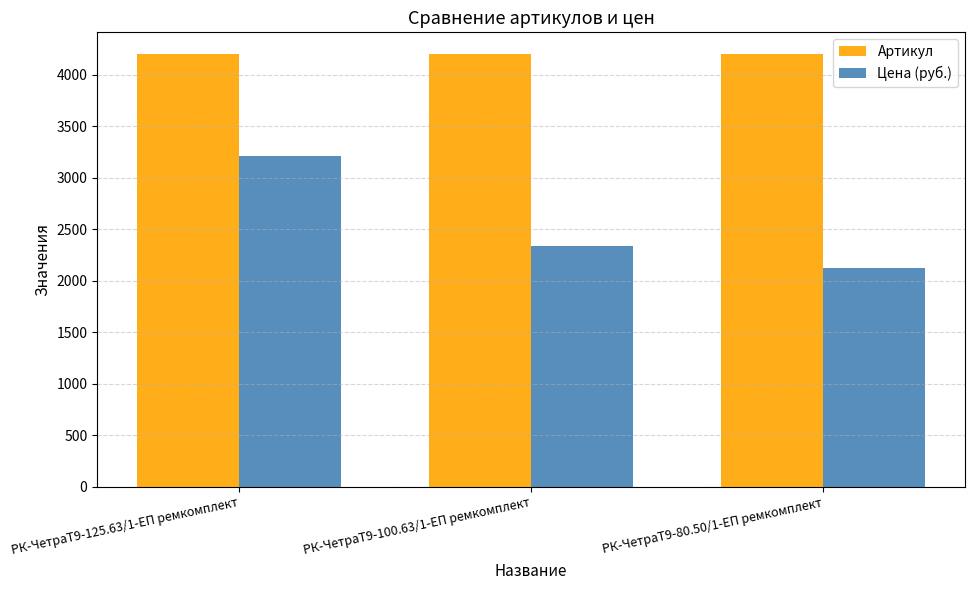

What is the label of the 2nd bar from the left?

РК-ЧетраТ9-100.63/1-ЕП ремкомплект